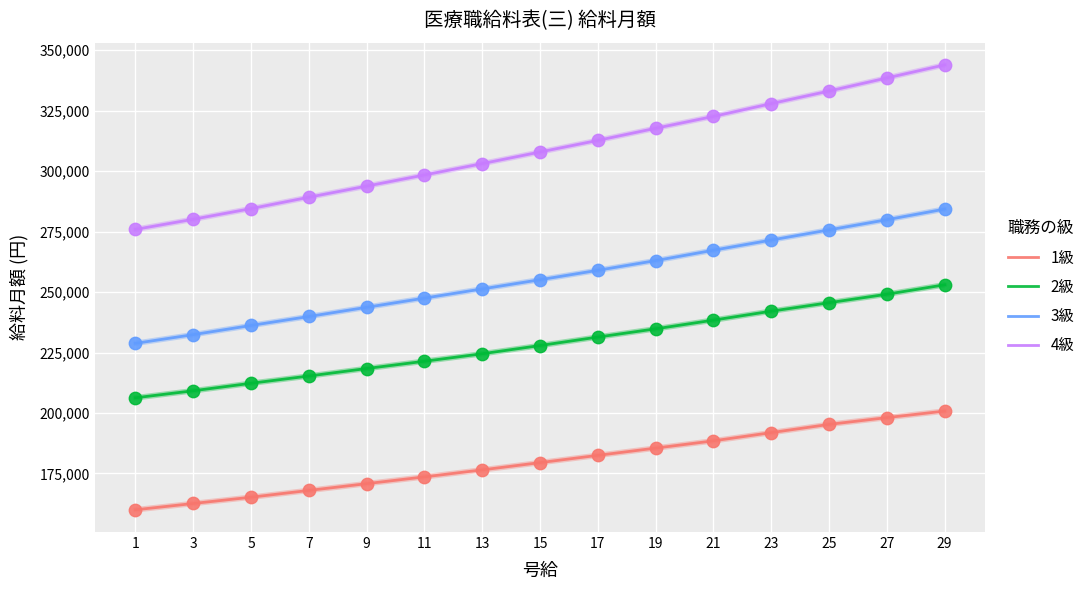

At which category is the sum across all series the highest?

29